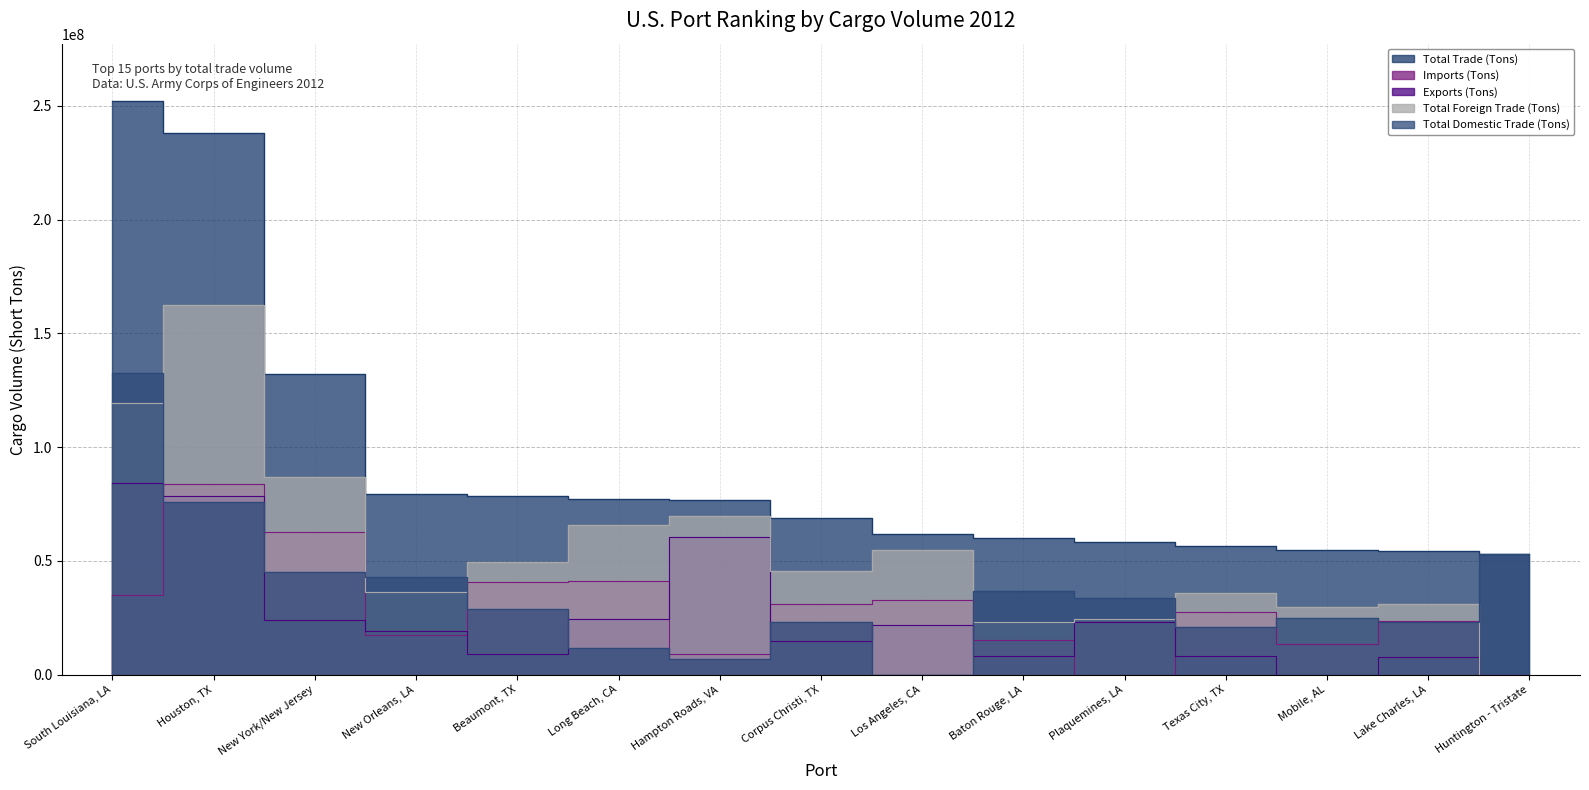

Between South Louisiana, LA and Huntington - Tristate, which series saw the biggest shift?

Total Trade (Tons)